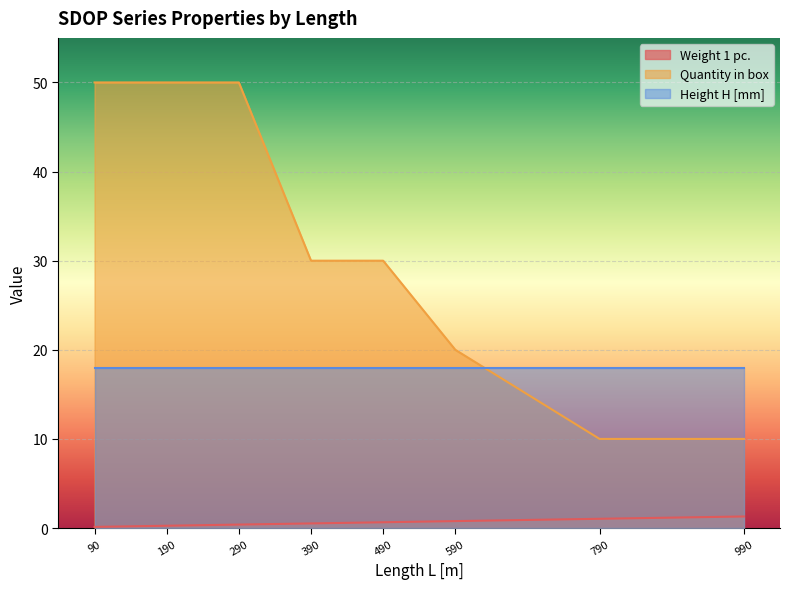

Is the value of Weight 1 pc. at 790 greater than the value of Quantity in box at 790?

No